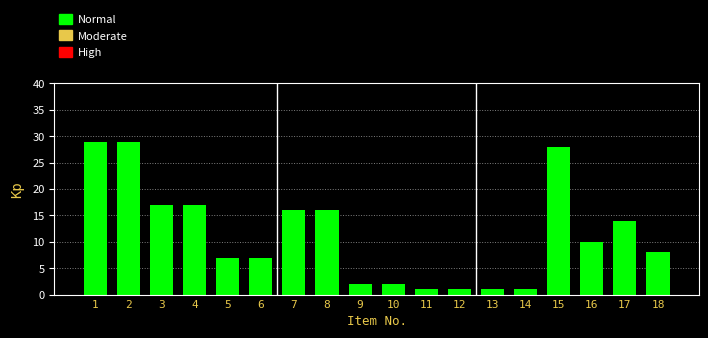

Reading left to right, extract all data points from this chart.

1=29	2=29	3=17	4=17	5=7	6=7	7=16	8=16	9=2	10=2	11=1	12=1	13=1	14=1	15=28	16=10	17=14	18=8